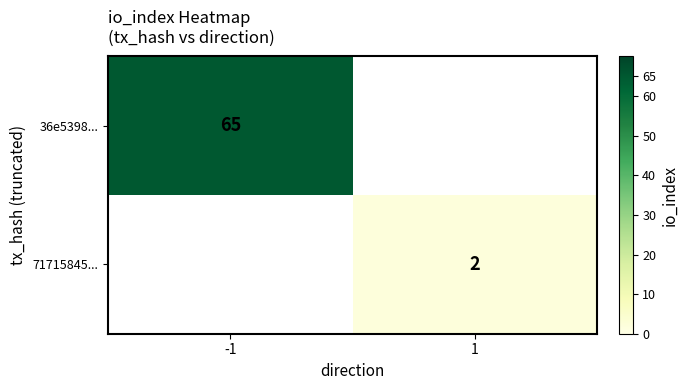

The 71715845... series shows 1 at 1. True or false?

False